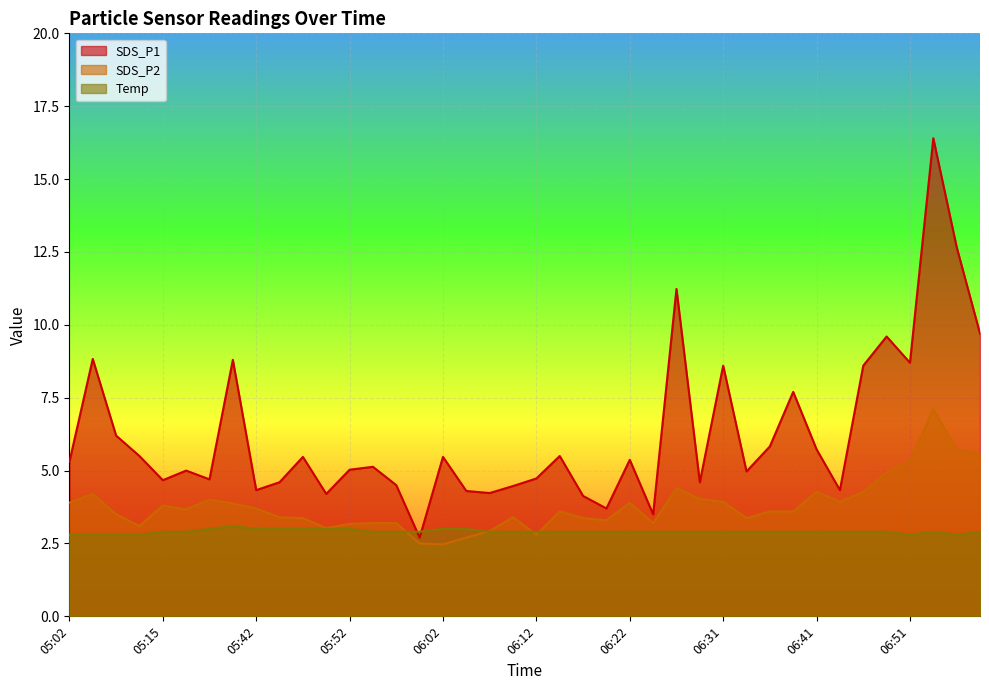

Rank the series at 06:36 from lowest to highest value.

Temp, SDS_P2, SDS_P1